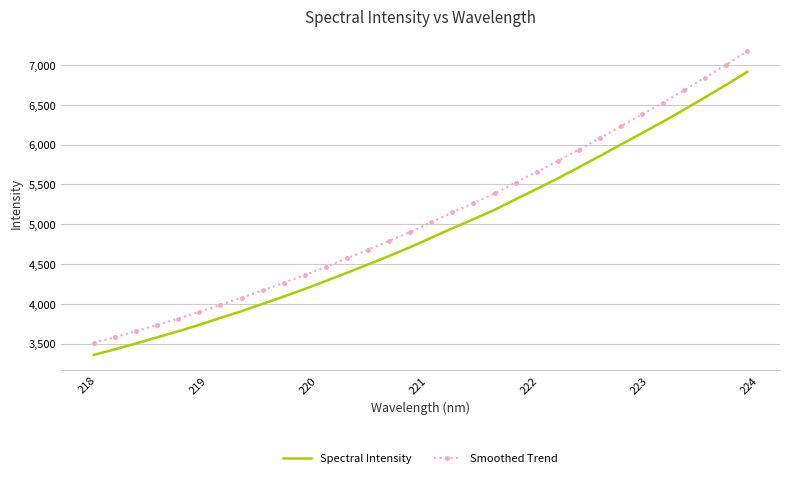

What are all the series names shown in the legend?

Spectral Intensity, Smoothed Trend